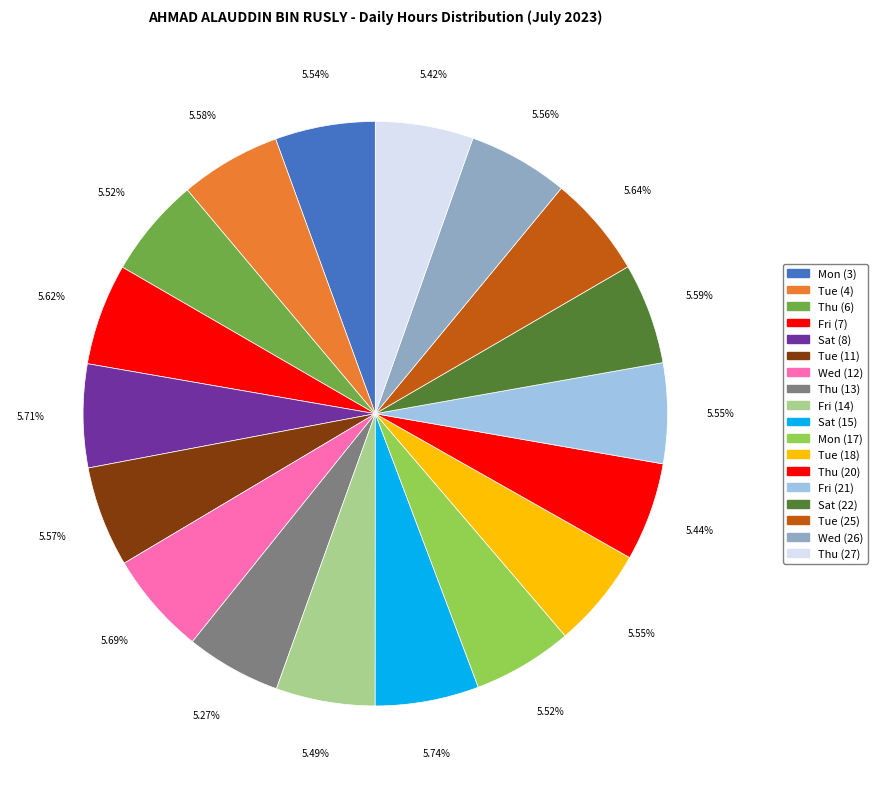

What portion of the pie excludes Fri (7)?

94.4%